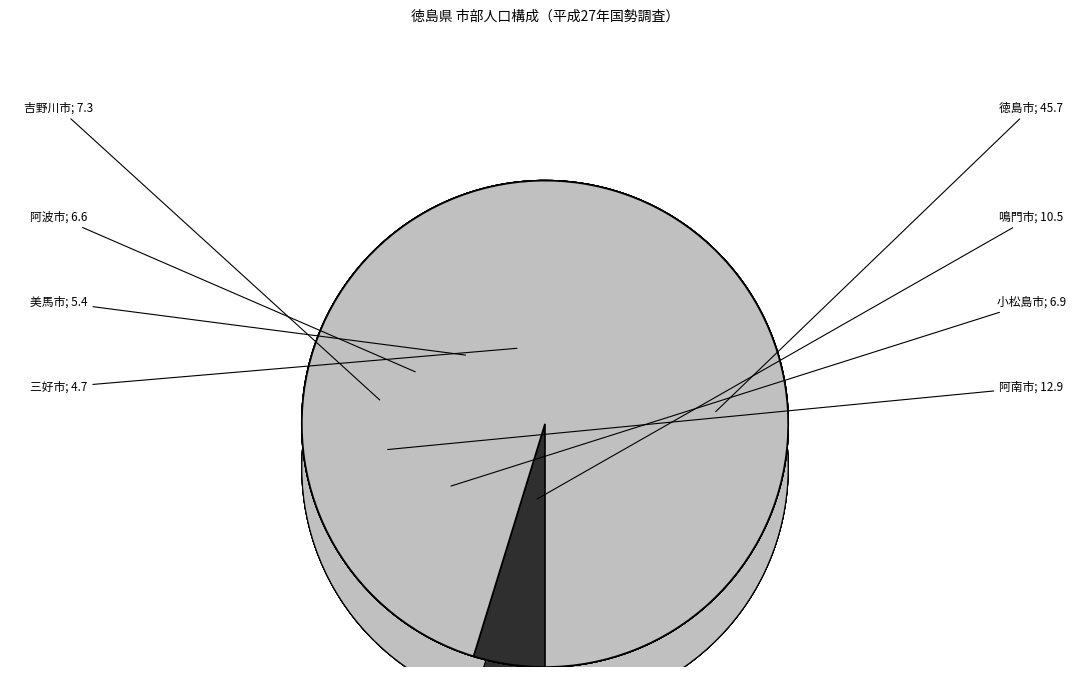

Which slice is the smallest?

三好市